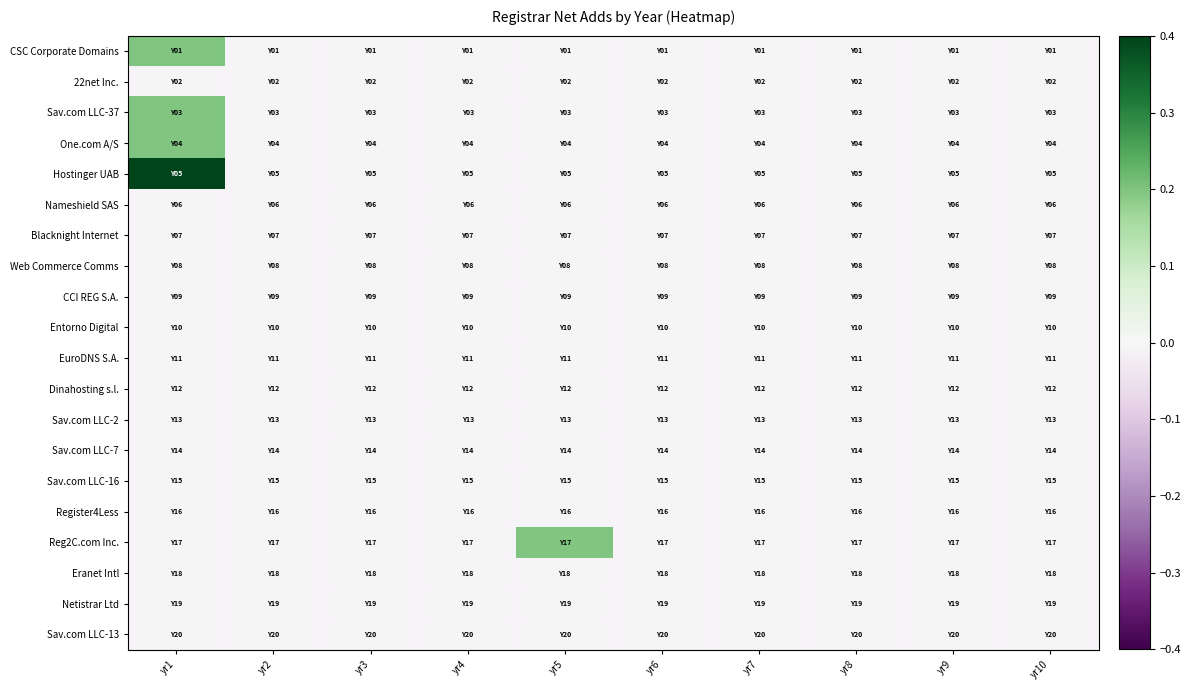

Which series changed the most between yr1 and yr4?

Hostinger UAB